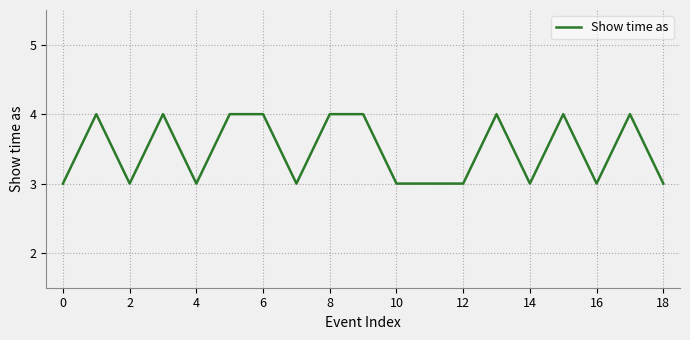

Reading left to right, extract all data points from this chart.

3	4	3	4	3	4	4	3	4	4	3	3	3	4	3	4	3	4	3